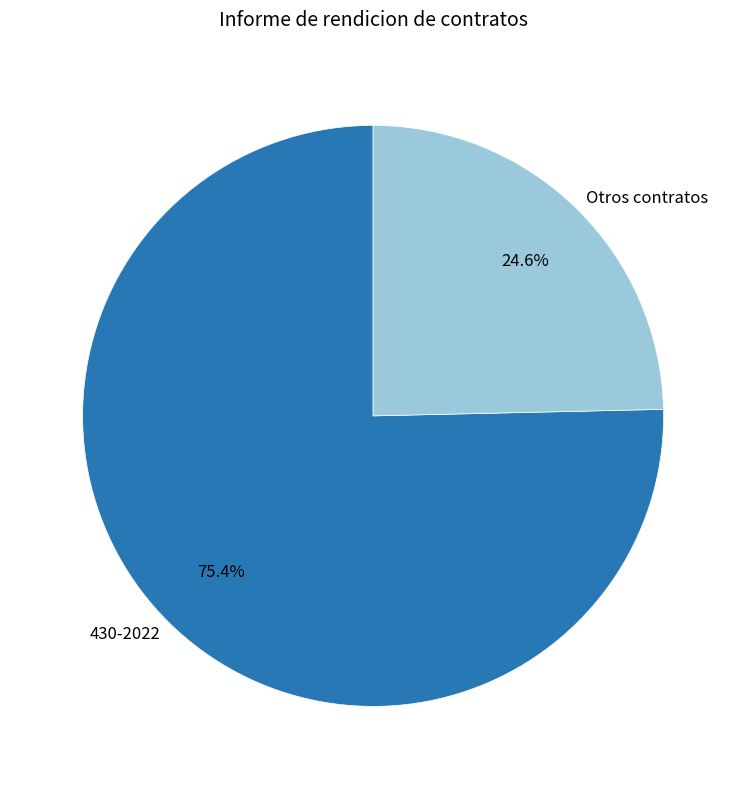

Which category has the smallest portion of the pie?

Otros contratos